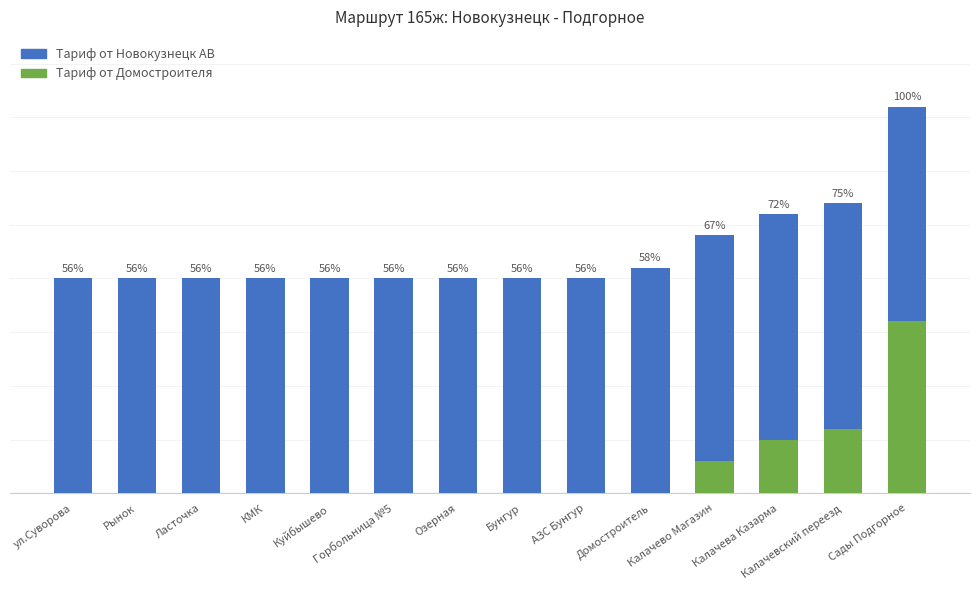

What is the difference between the maximum and second lowest values in the Тариф от Домостроителя series?

1600